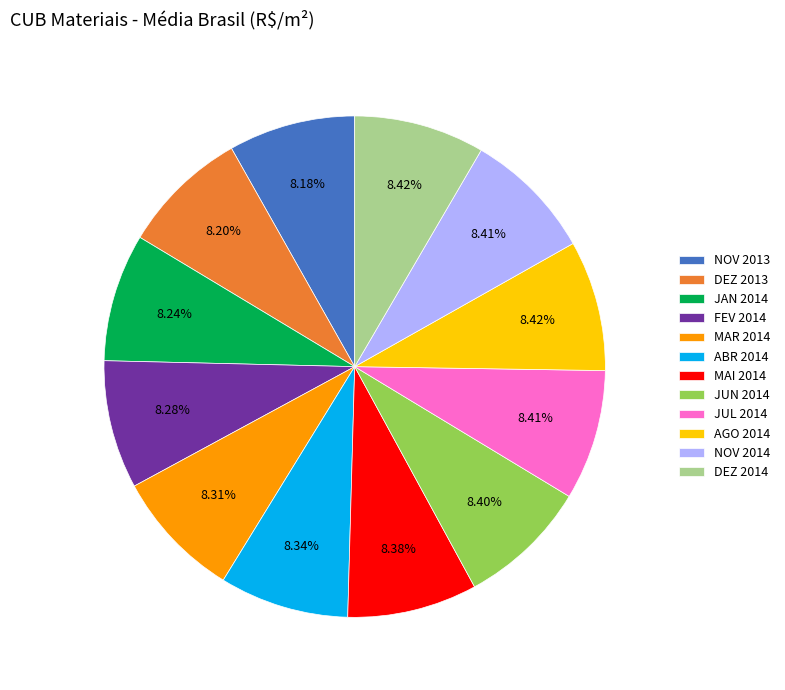

What percentage is the JAN 2014 slice, to the nearest percent?

8%